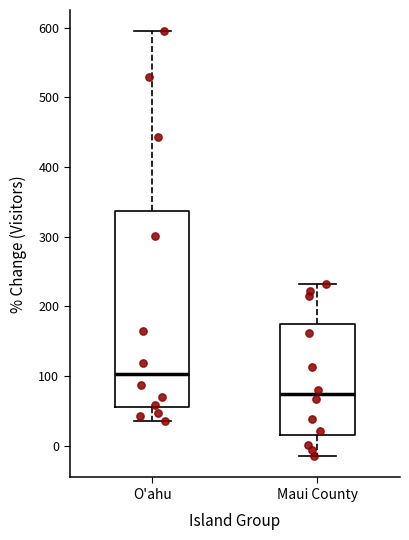

Where is the lower edge of the box for O'ahu on the y-axis? The values are not printed on the chart, so give them approximately, as read against the axis.

60